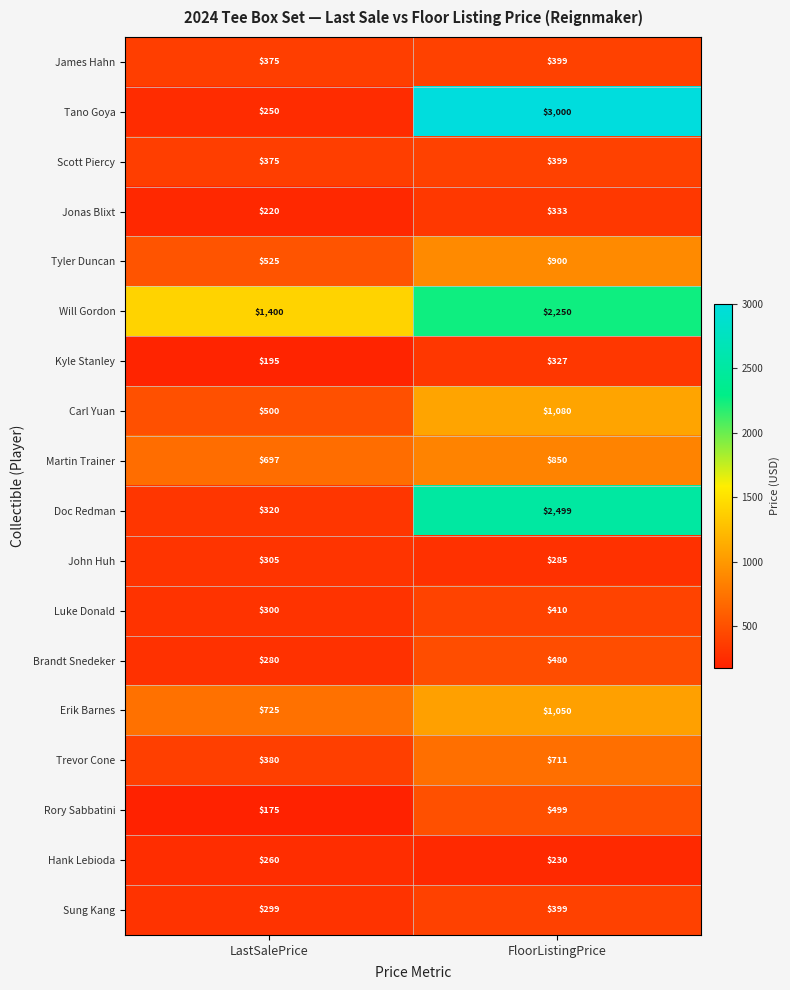

The value of Tano Goya at FloorListingPrice is 3000. True or false?

True